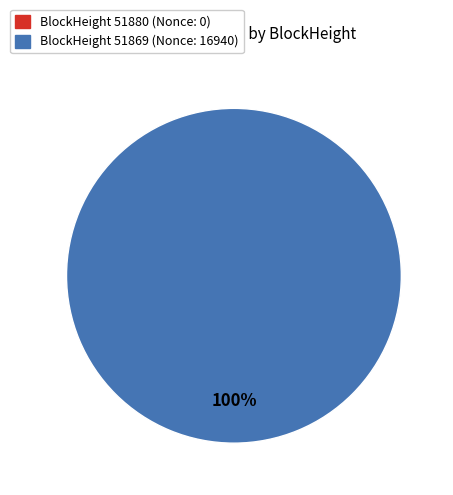

Which has a higher value, 51869 or 51880?

51869